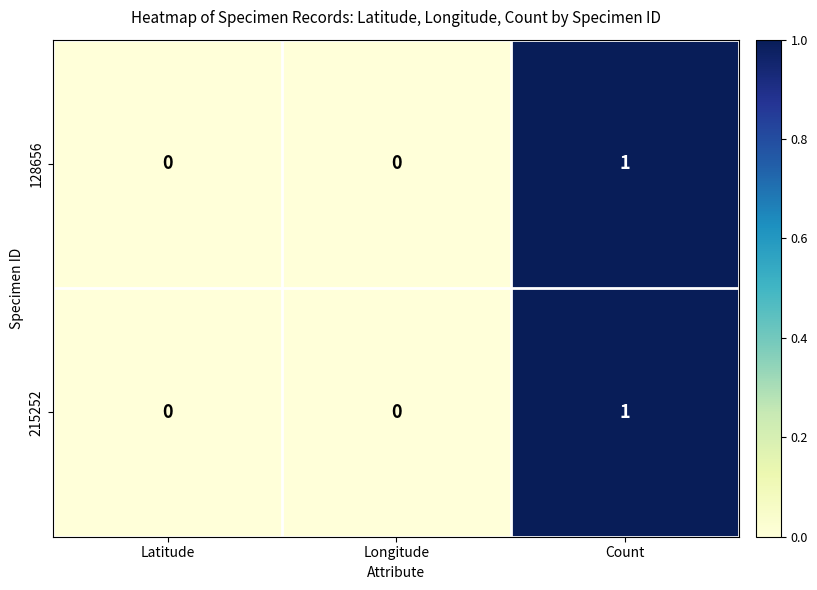

How many 215252 values are between 0 and 1?

3